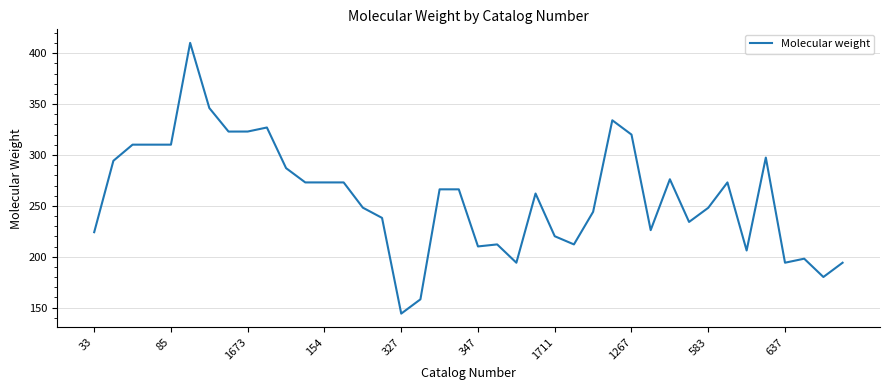

What is the greatest value displayed?

410.2